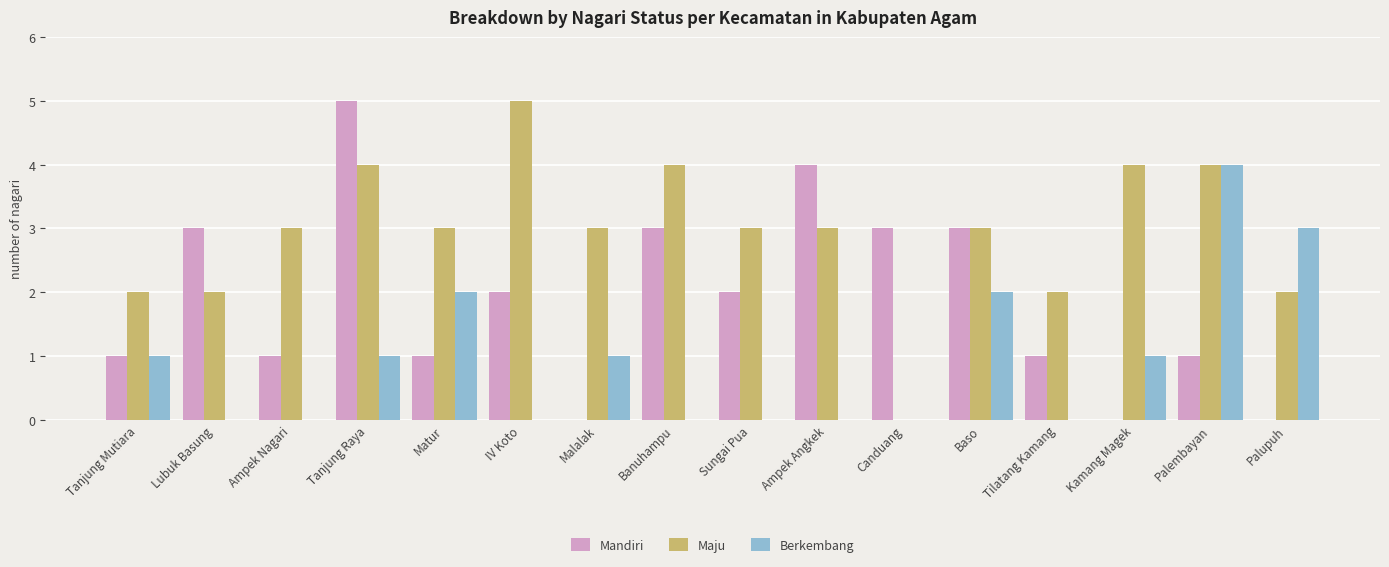

Reading left to right, extract all data points from this chart.

Mandiri: 1	3	1	5	1	2	0	3	2	4	3	3	1	0	1	0
Maju: 2	2	3	4	3	5	3	4	3	3	0	3	2	4	4	2
Berkembang: 1	0	0	1	2	0	1	0	0	0	0	2	0	1	4	3